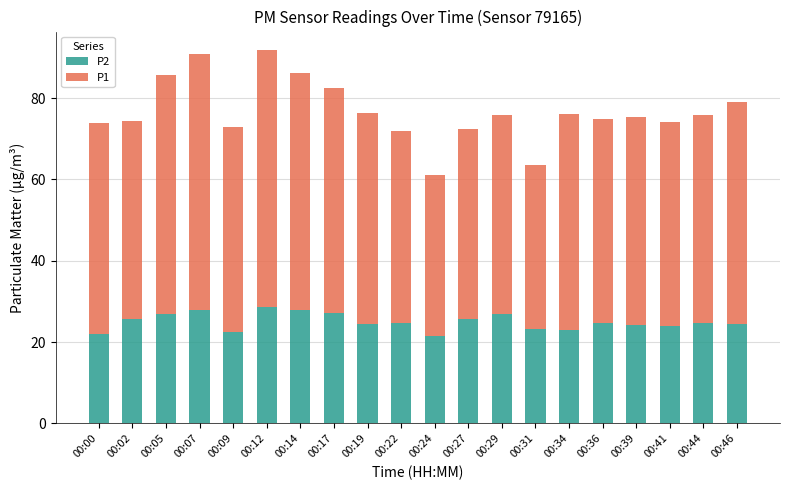

The value of P2 at 00:14 is 39.2. True or false?

False